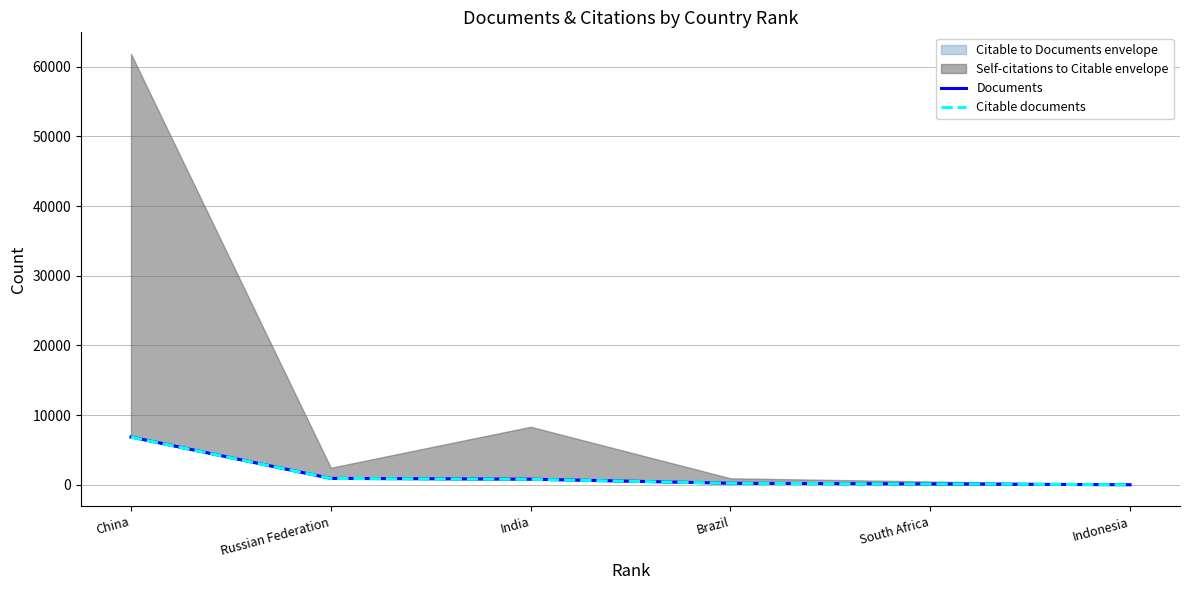

At which category is the sum across all series the highest?

China